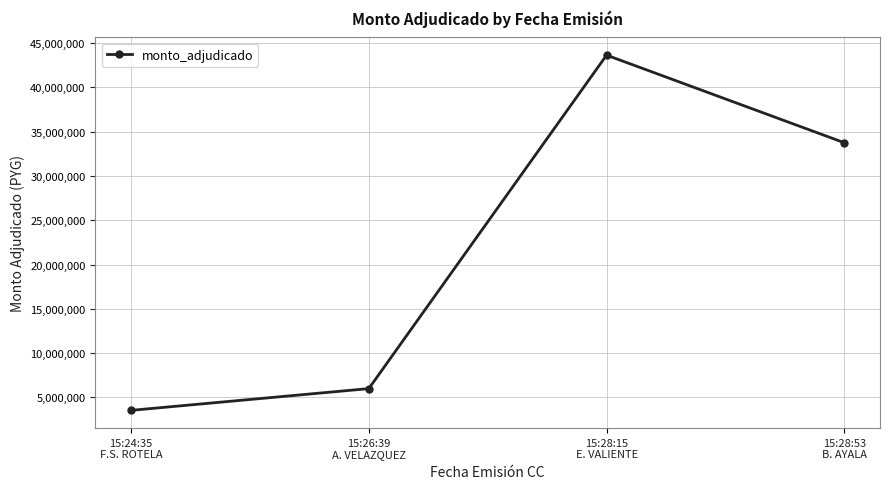

What is the value of the 2nd point from the left?

5996000